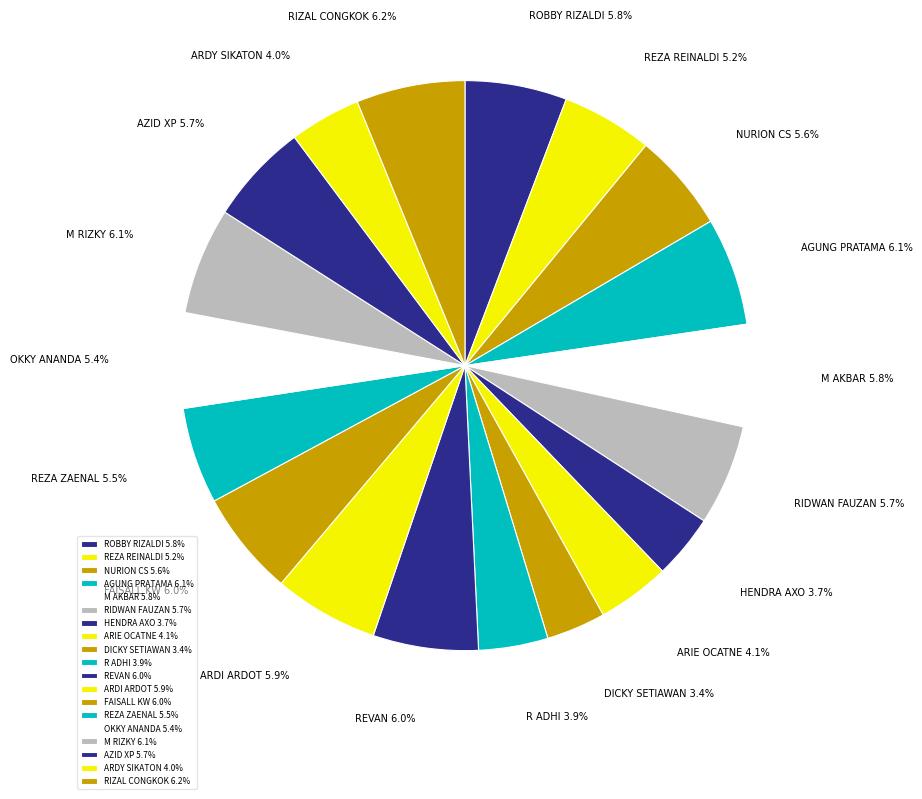

How many slices are in this pie chart?

19